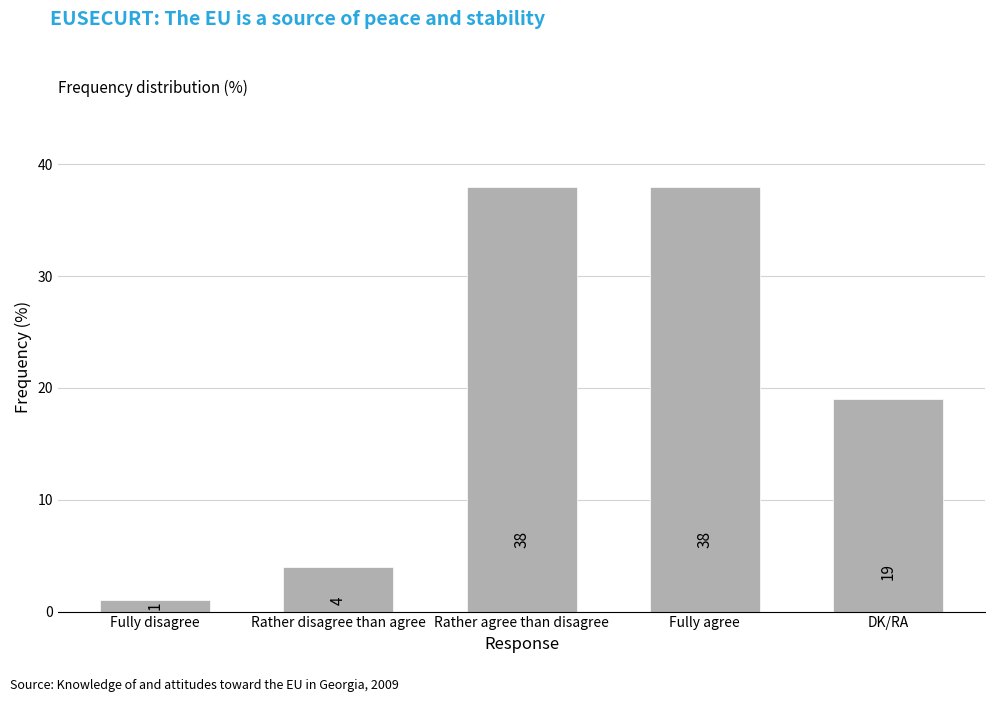

What is the difference between the values at Fully disagree and Fully agree?

37